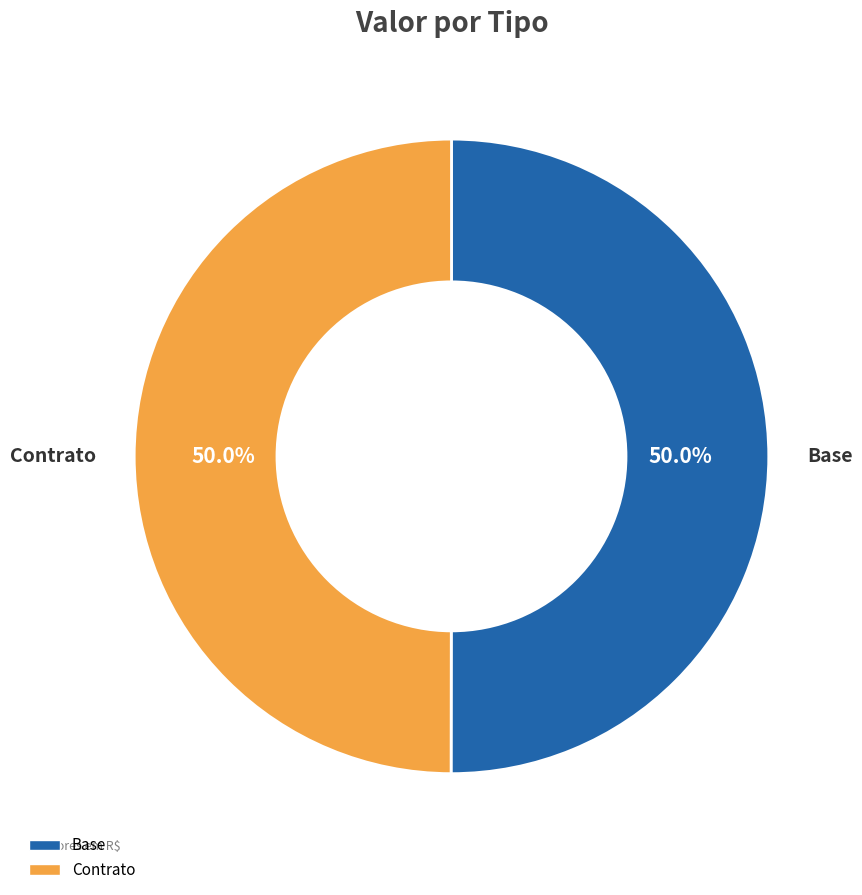

Approximately how many times larger is the value at Base compared to Contrato?

1.0